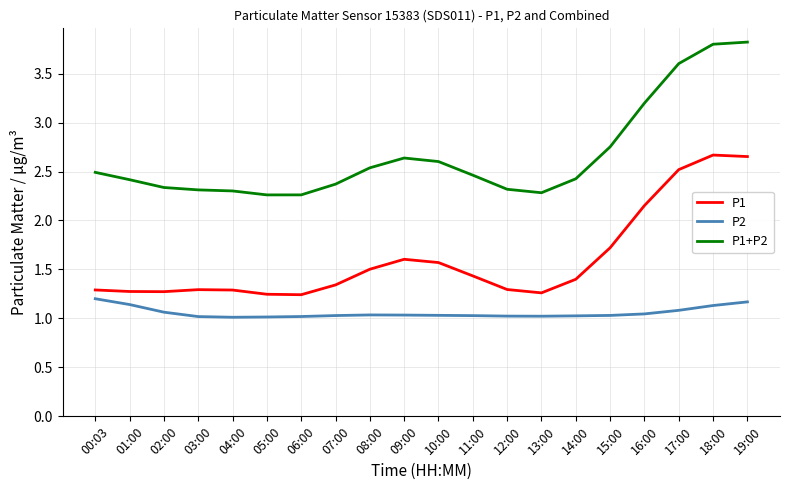

Rank the series by their maximum value, from highest to lowest.

P1+P2, P1, P2